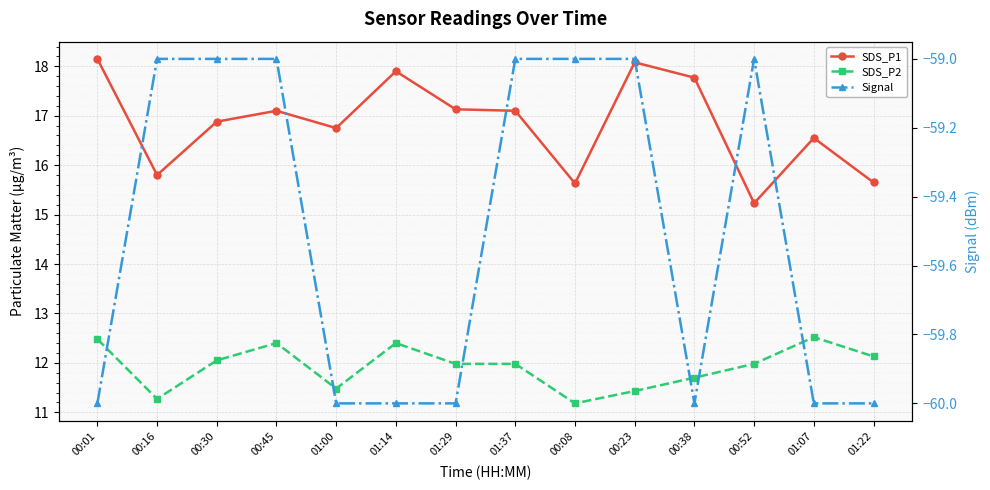

At which label is SDS_P2 closest to 11?

00:08